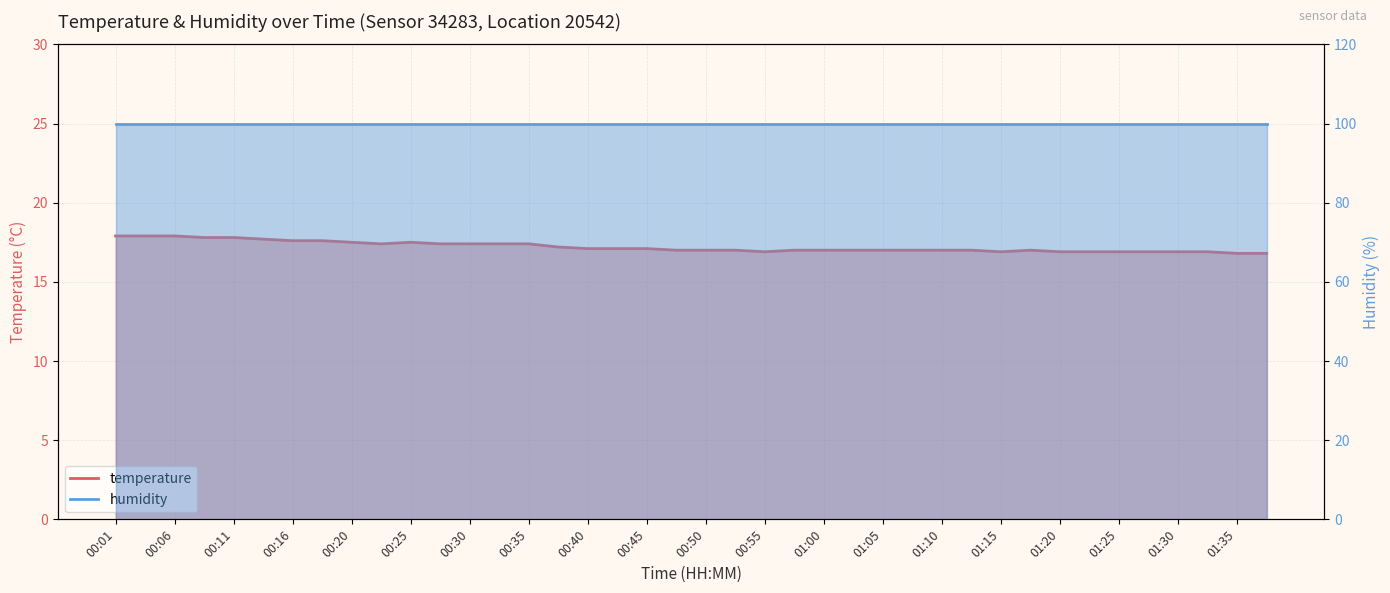

Reading left to right, extract all data points from this chart.

17.9	17.9	17.9	17.8	17.8	17.7	17.6	17.6	17.5	17.4	17.5	17.4	17.4	17.4	17.4	17.2	17.1	17.1	17.1	17.0	17.0	17.0	16.9	17.0	17.0	17.0	17.0	17.0	17.0	17.0	16.9	17.0	16.9	16.9	16.9	16.9	16.9	16.9	16.8	16.8